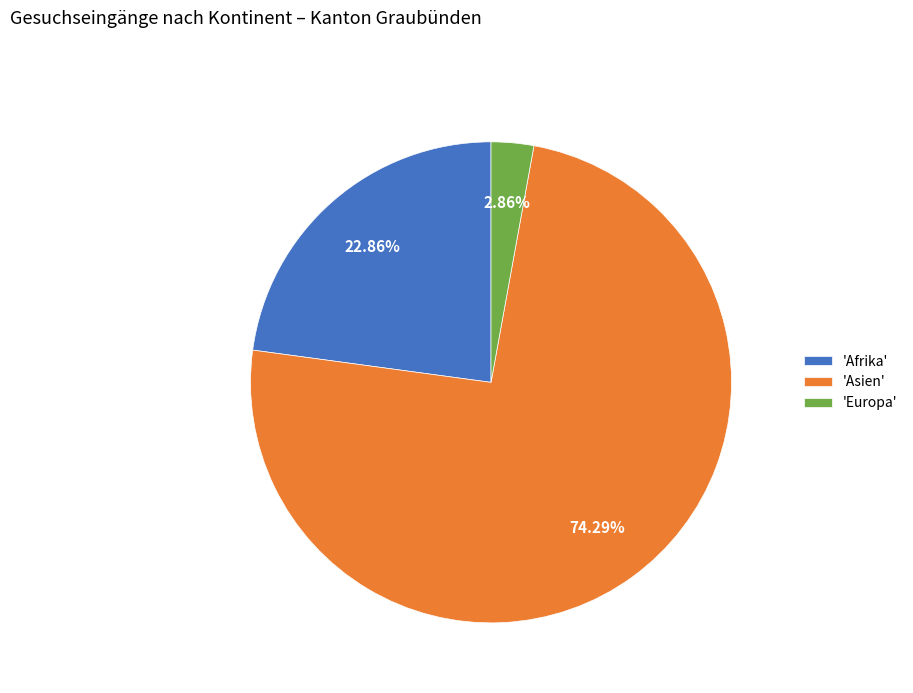

Which has a higher value, 'Afrika' or 'Europa'?

'Afrika'